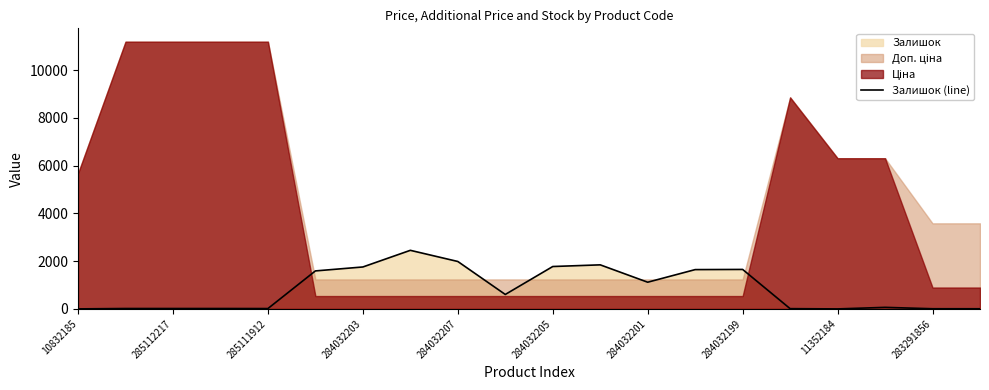

What is the value of the 9th point from the left?

1986